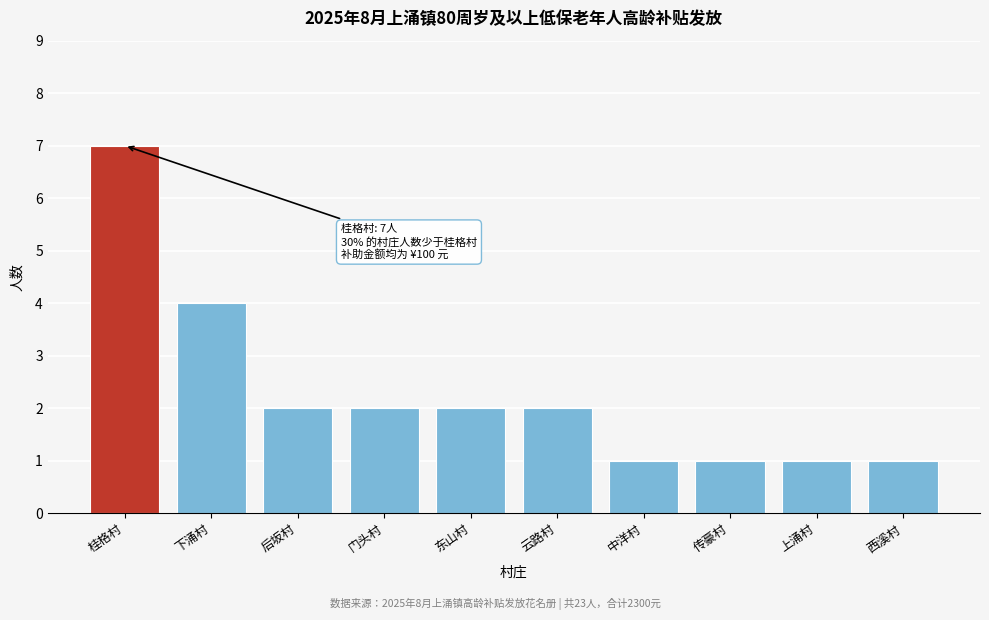

Reading right to left, list all the values displayed in this chart.

西溪村=1	上涌村=1	传豪村=1	中洋村=1	云路村=2	东山村=2	门头村=2	后坂村=2	下涌村=4	桂格村=7